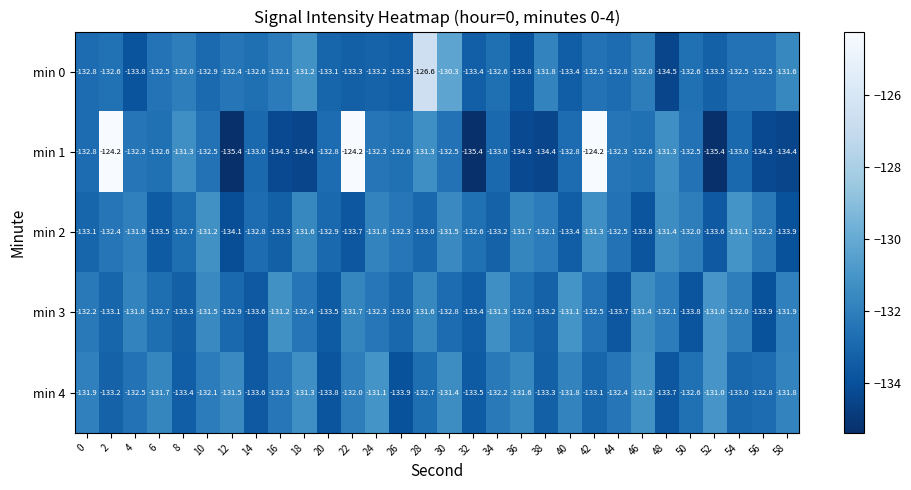

What value does the min 2 series have at 12?

-134.1